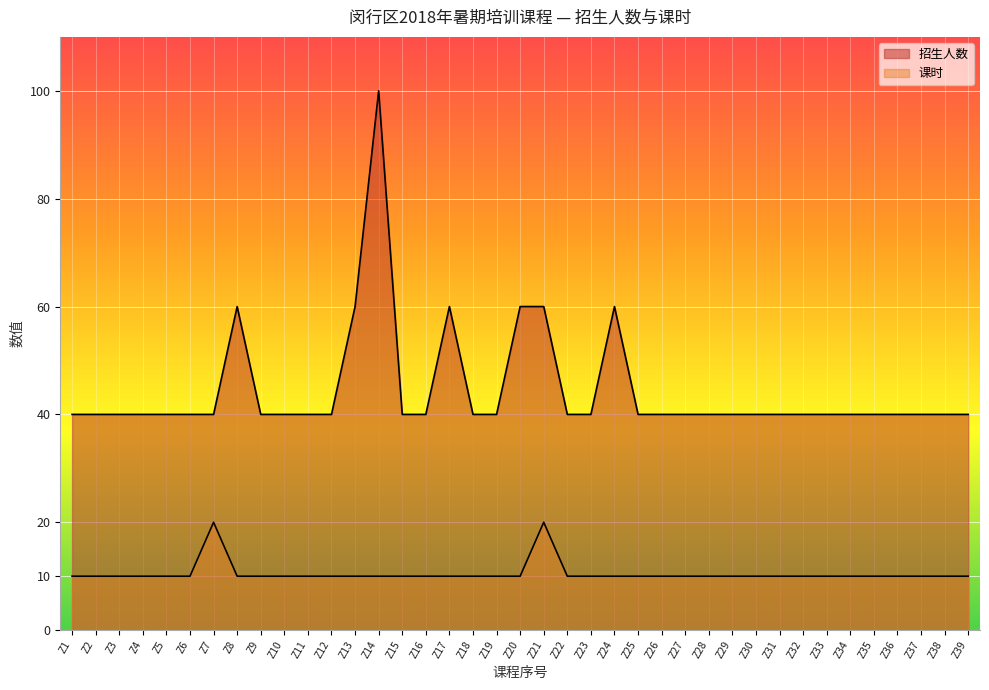

How many 课时 values are between 10 and 11?

37